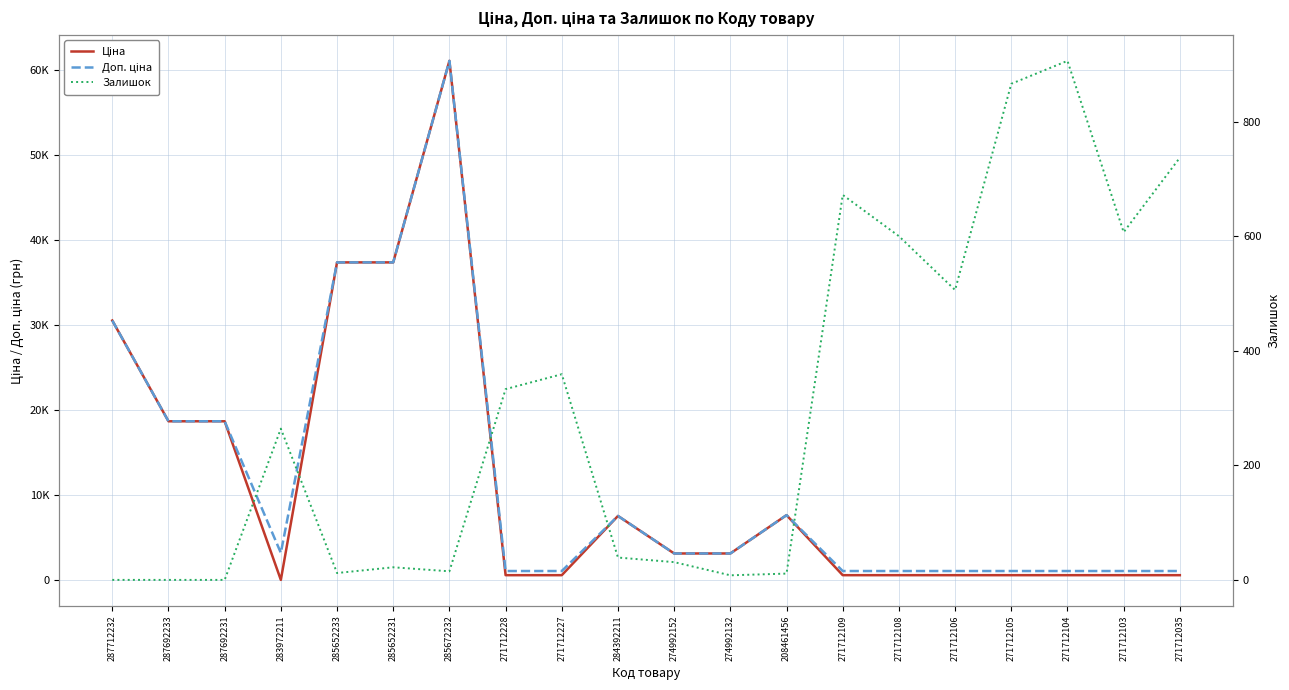

What are all the series names shown in the legend?

Ціна, Доп. ціна, Залишок